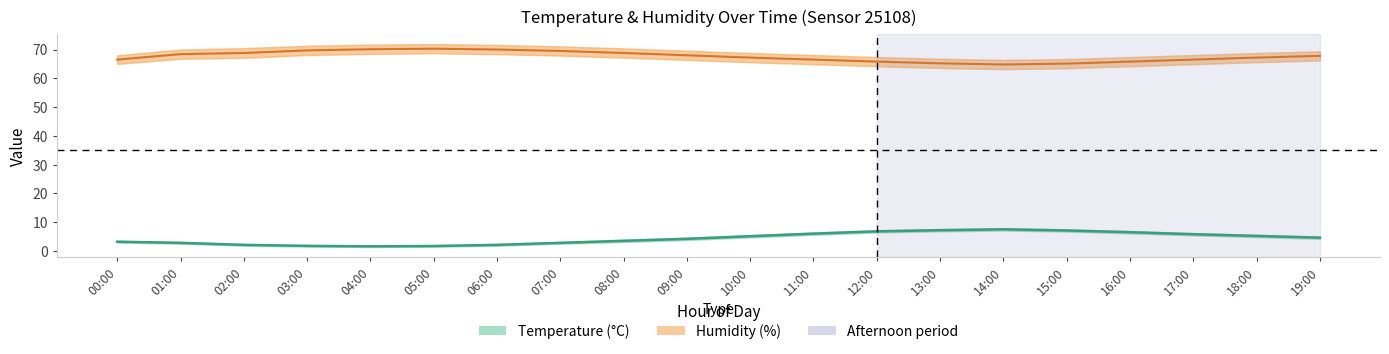

At which category is the sum across all series the highest?

12:00